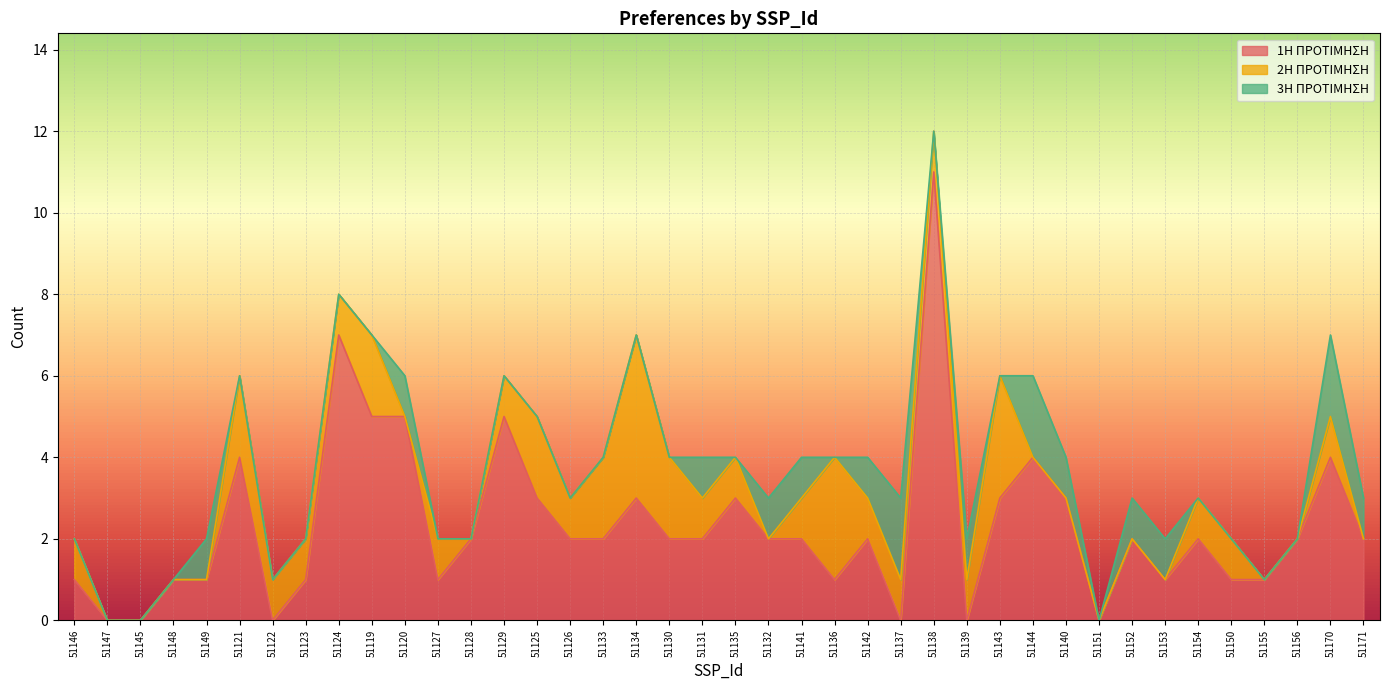

What is the label of the 12th point from the right?

51143